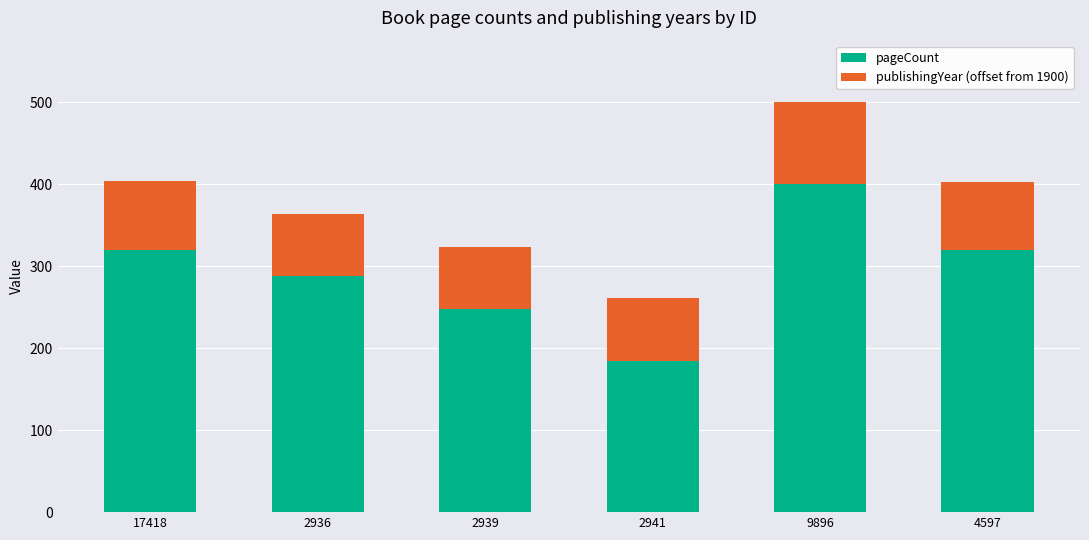

At which label does pageCount reach its minimum?

2941